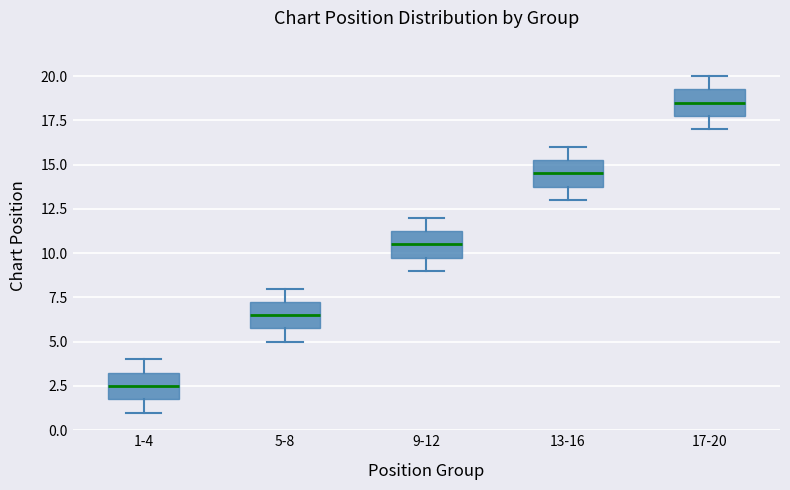

Reading left to right, read every box against the y-axis: the position of its median line, the range the box covers, and the ends of its whiskers. The values are not printed on the chart, so give them approximately, as read against the axis.

1-4: median 2.5, box 2.0 to 3.5, whiskers 1.0 to 4.0
5-8: median 6.5, box 6.0 to 7.5, whiskers 5.0 to 8.0
9-12: median 10.5, box 10.0 to 11.5, whiskers 9.0 to 12.0
13-16: median 14.5, box 14.0 to 15.5, whiskers 13.0 to 16.0
17-20: median 18.5, box 18.0 to 19.5, whiskers 17.0 to 20.0